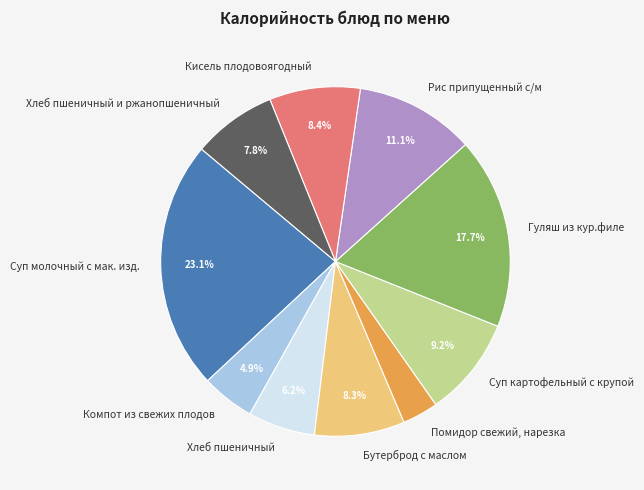

To the nearest percent, what is the average slice percentage?

10%